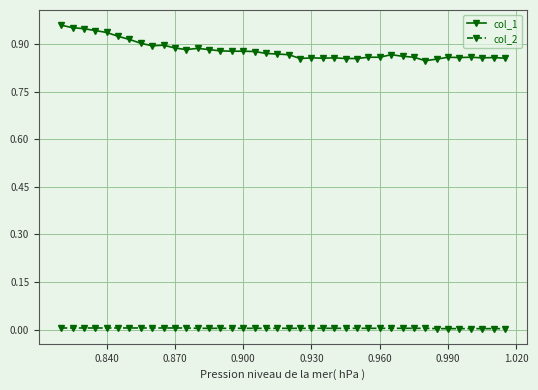

Which series has the largest range (max minus min)?

col_1